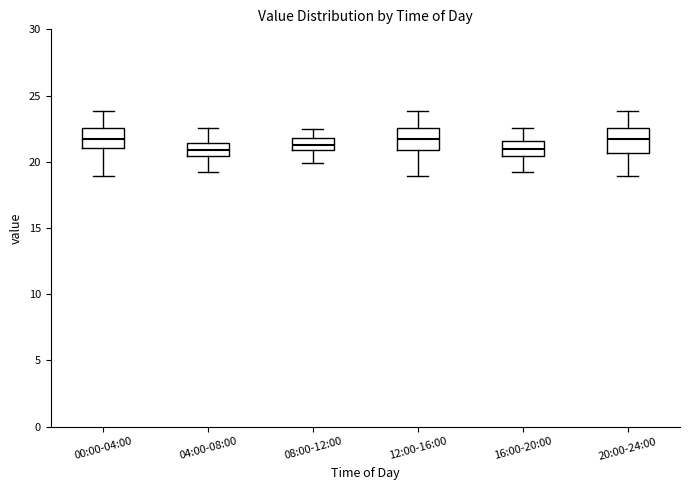

Reading left to right, transcribe this box plot: for each box, give where its median line is, the range the box spans, and where its two whiskers end, as read against the y-axis. The values are not printed on the chart, so give them approximately, as read against the axis.

00:00-04:00: median 22.0, box 21.0 to 22.5, whiskers 19.0 to 24.0
04:00-08:00: median 21.0, box 20.5 to 21.5, whiskers 19.0 to 22.5
08:00-12:00: median 21.5, box 21.0 to 22.0, whiskers 20.0 to 22.5
12:00-16:00: median 22.0, box 21.0 to 22.5, whiskers 19.0 to 24.0
16:00-20:00: median 21.0, box 20.5 to 21.5, whiskers 19.0 to 22.5
20:00-24:00: median 22.0, box 20.5 to 22.5, whiskers 19.0 to 24.0